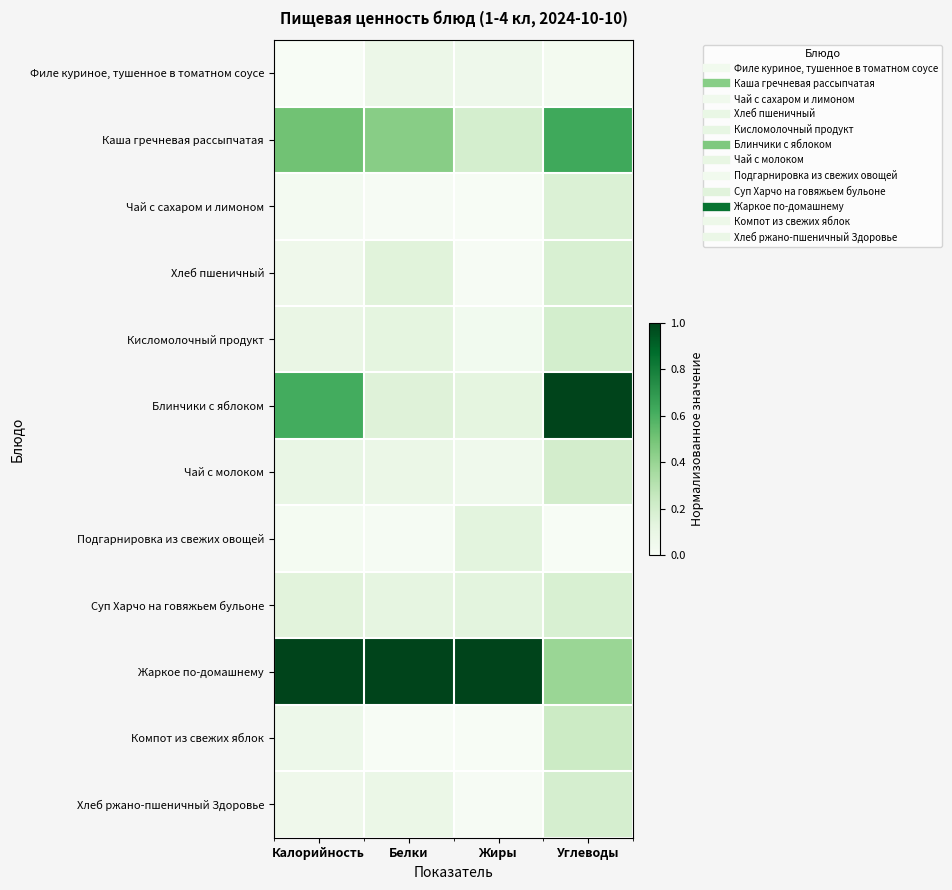

Reading right to left, transcribe all the data shown in this chart.

Филе куриное, тушенное в томатном соусе: Углеводы=0.0	Жиры=0.1	Белки=0.1	Калорийность=0.0
Каша гречневая рассыпчатая: Углеводы=0.6	Жиры=0.2	Белки=0.4	Калорийность=0.5
Чай с сахаром и лимоном: Углеводы=0.2	Жиры=0.0	Белки=0.0	Калорийность=0.0
Хлеб пшеничный: Углеводы=0.2	Жиры=0.0	Белки=0.1	Калорийность=0.1
Кисломолочный продукт: Углеводы=0.2	Жиры=0.0	Белки=0.1	Калорийность=0.1
Блинчики с яблоком: Углеводы=1.0	Жиры=0.1	Белки=0.1	Калорийность=0.6
Чай с молоком: Углеводы=0.2	Жиры=0.1	Белки=0.1	Калорийность=0.1
Подгарнировка из свежих овощей: Углеводы=0.0	Жиры=0.1	Белки=0.0	Калорийность=0.0
Суп Харчо на говяжьем бульоне: Углеводы=0.2	Жиры=0.1	Белки=0.1	Калорийность=0.1
Жаркое по-домашнему: Углеводы=0.4	Жиры=1.0	Белки=1.0	Калорийность=1.0
Компот из свежих яблок: Углеводы=0.2	Жиры=0.0	Белки=0.0	Калорийность=0.1
Хлеб ржано-пшеничный Здоровье: Углеводы=0.2	Жиры=0.0	Белки=0.1	Калорийность=0.1